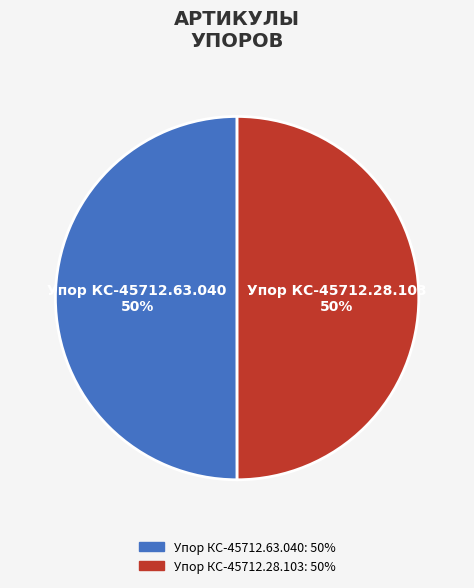

To the nearest percent, what percentage of the pie is Упор КС-45712.63.040?

50%